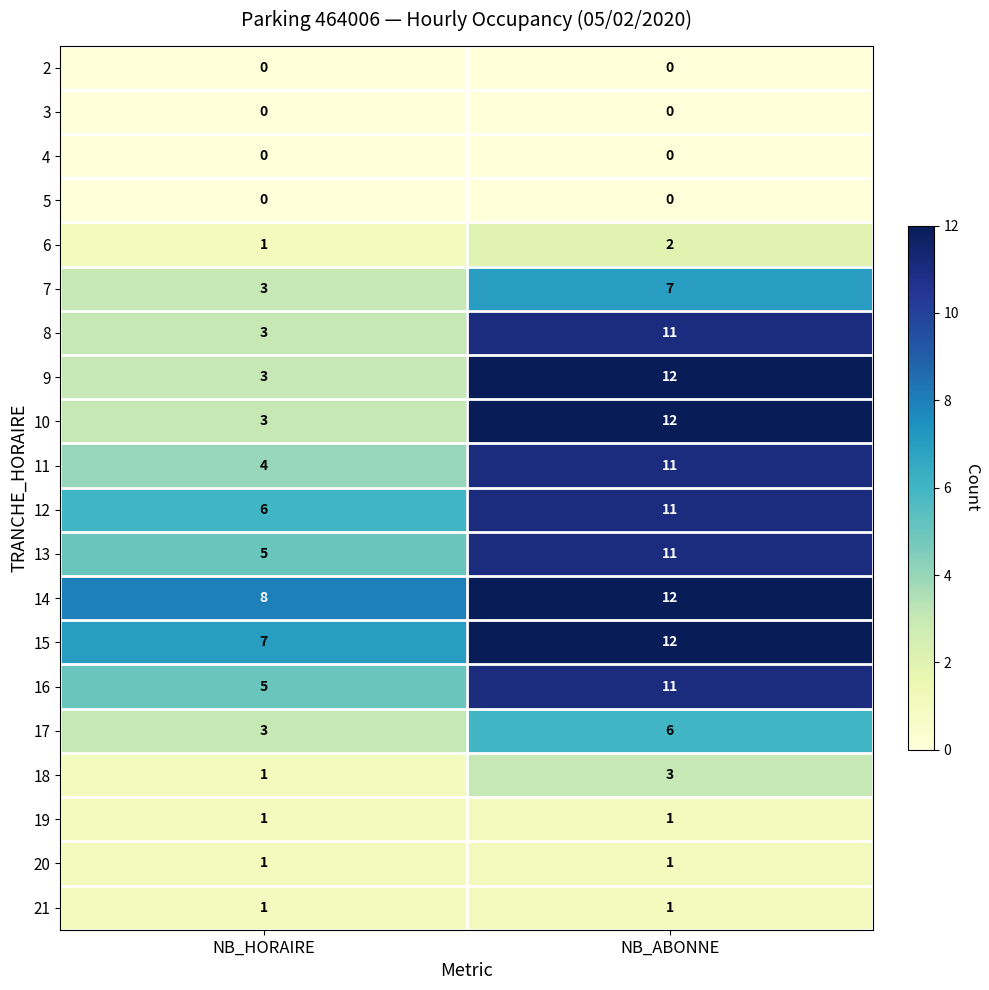

True or false: 4 has a value of 0 at NB_HORAIRE.

True